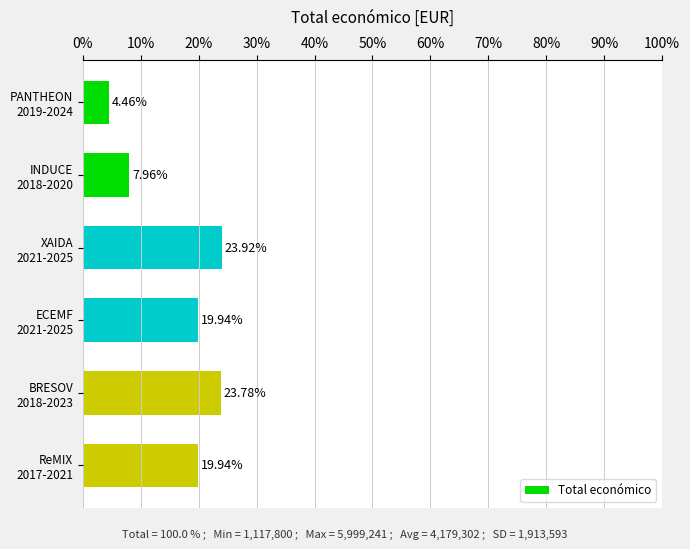

What is the sum of all values?

100.0